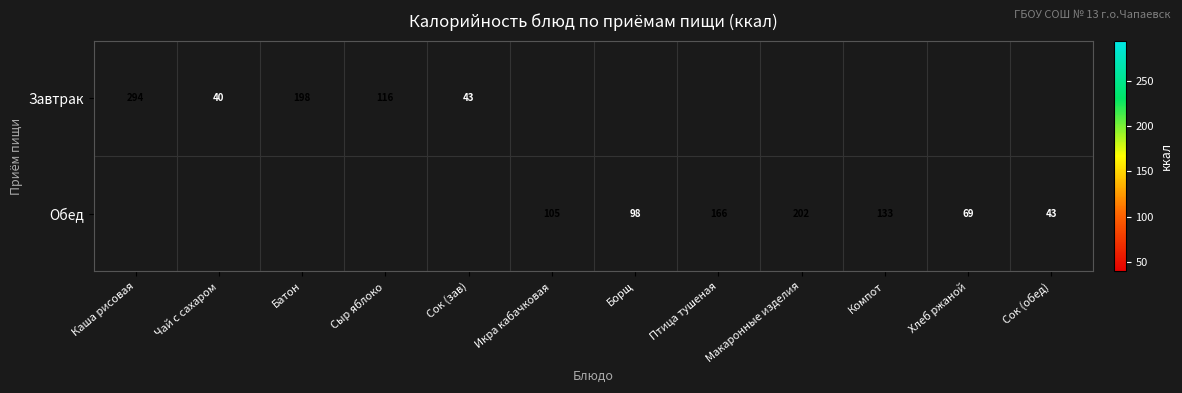

True or false: Обед has a value of 202 at Макаронные изделия.

True